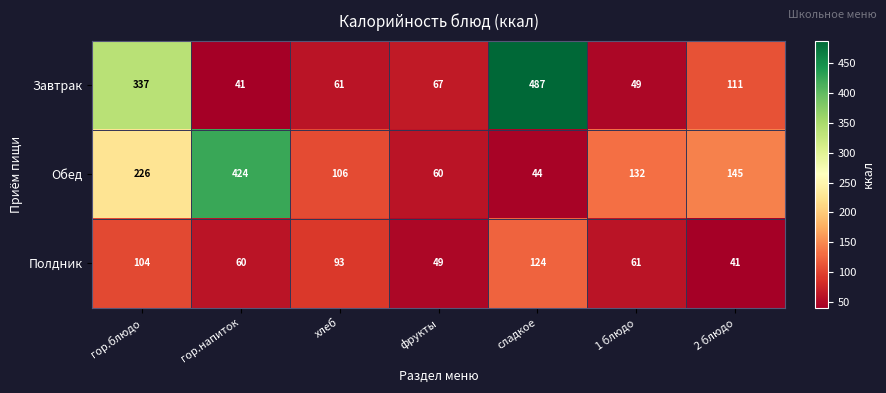

The Обед series shows 69 at гор.блюдо. True or false?

False